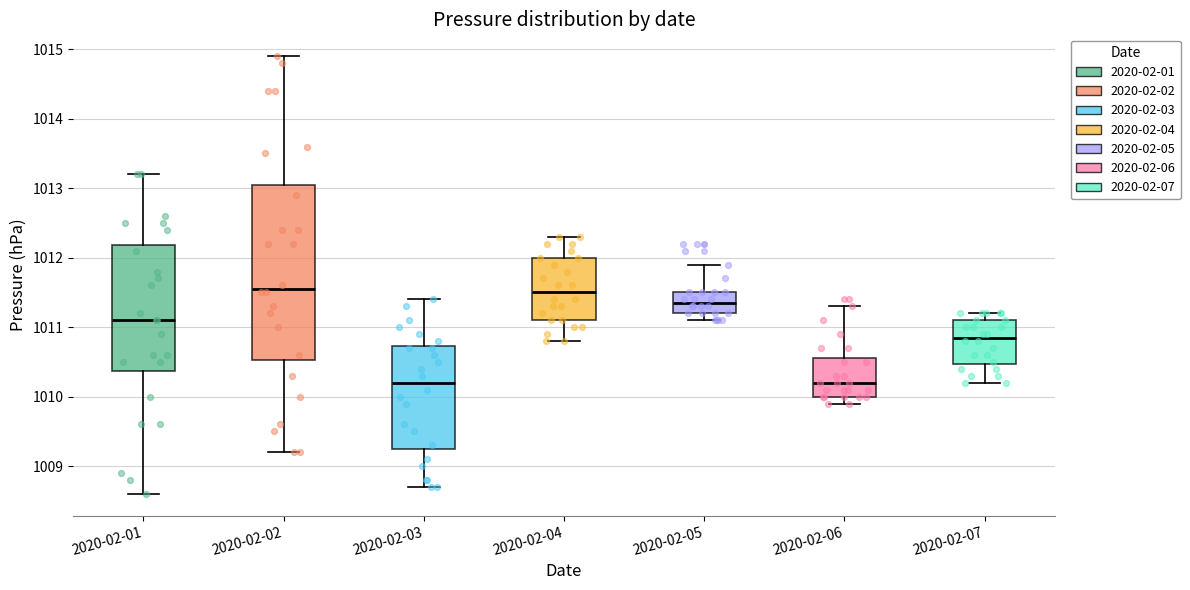

Comparing the boxes themselves (not the whiskers), which one is the tallest?

2020-02-02